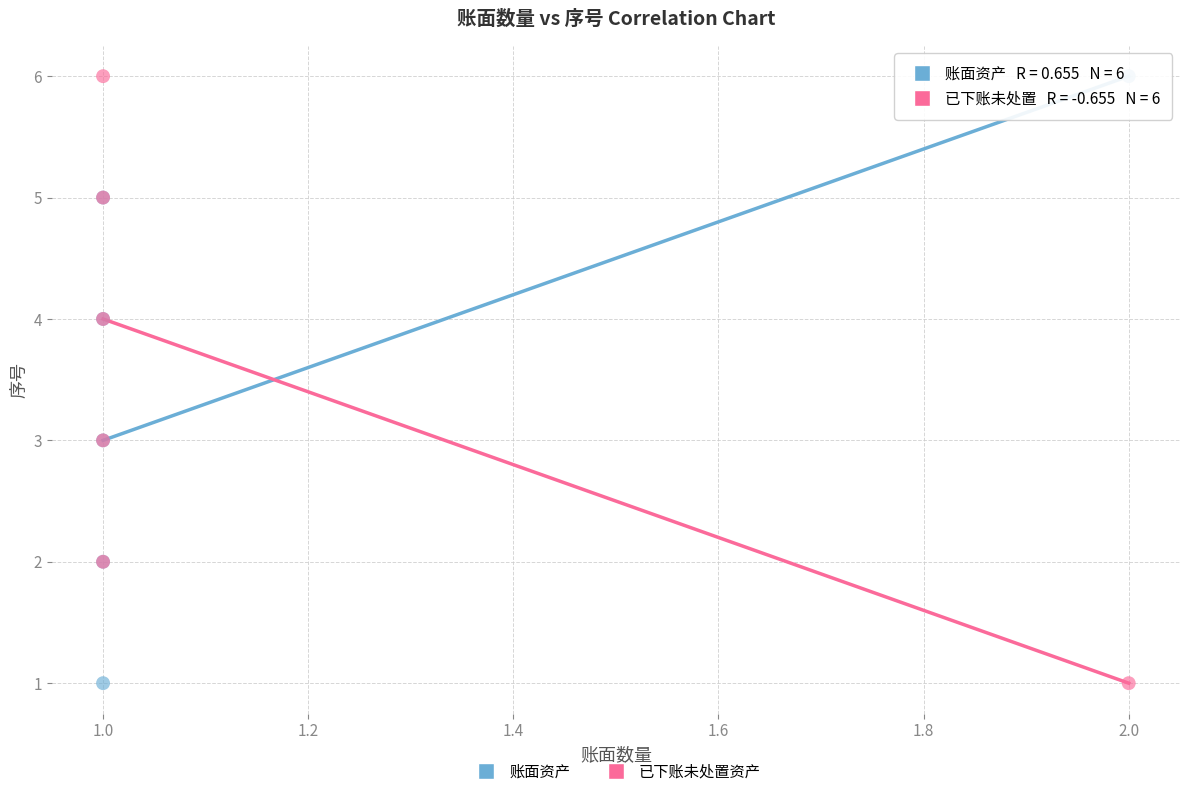

What are all the series names shown in the legend?

账面资产, 已下账未处置资产